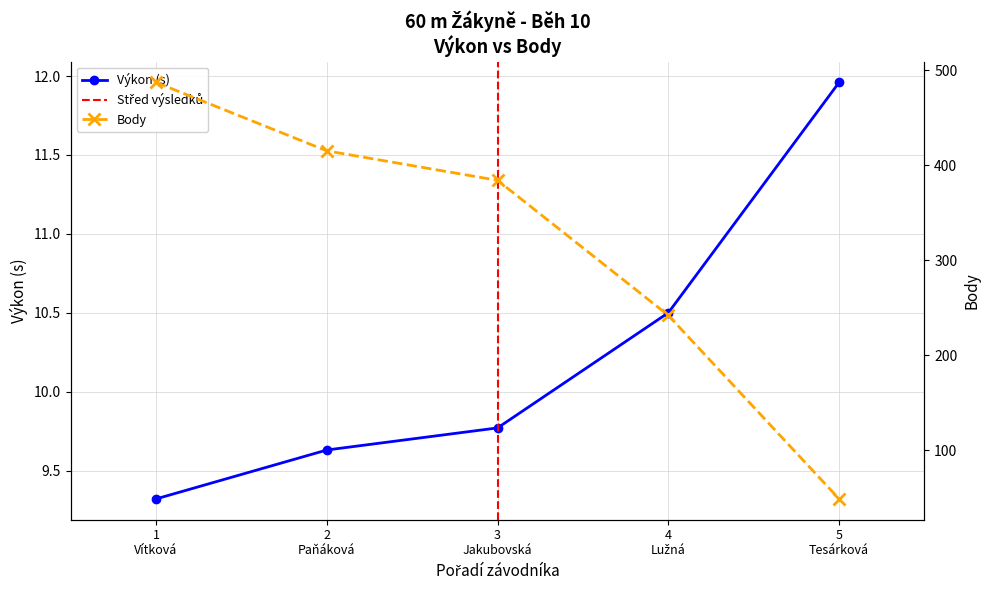

True or false: Výkon (s) has more than 0 points higher than both neighbors.

False